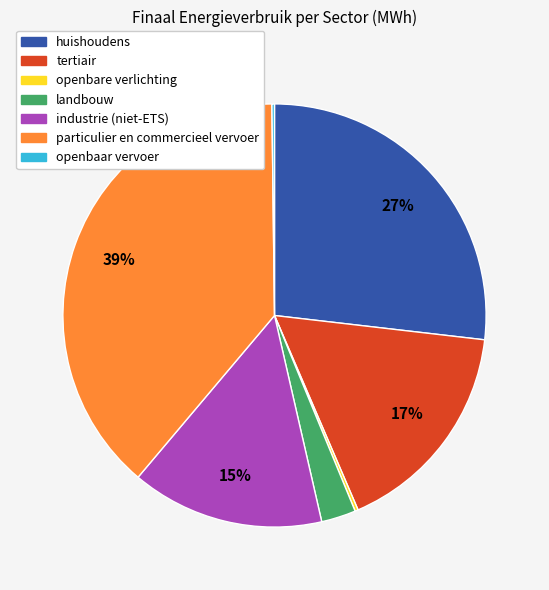

Does tertiair account for over 50% of the chart?

No